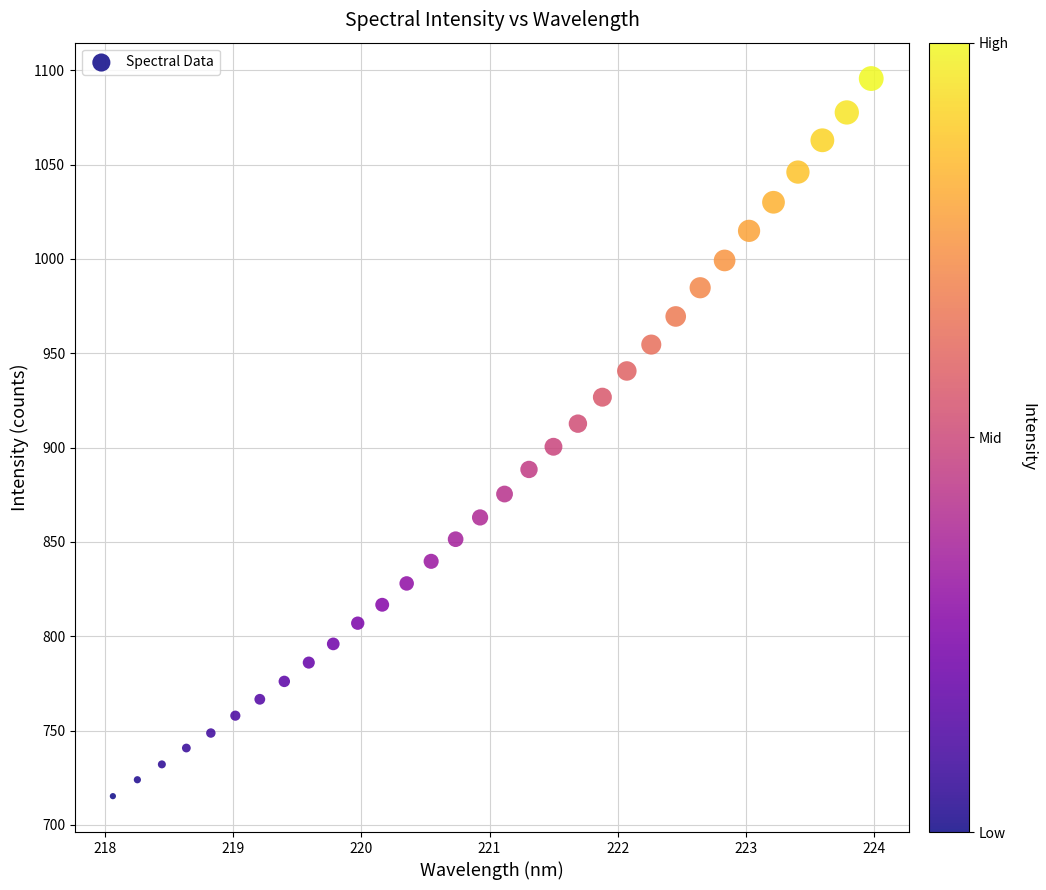

What is the range of X values (max minus min)?

5.9